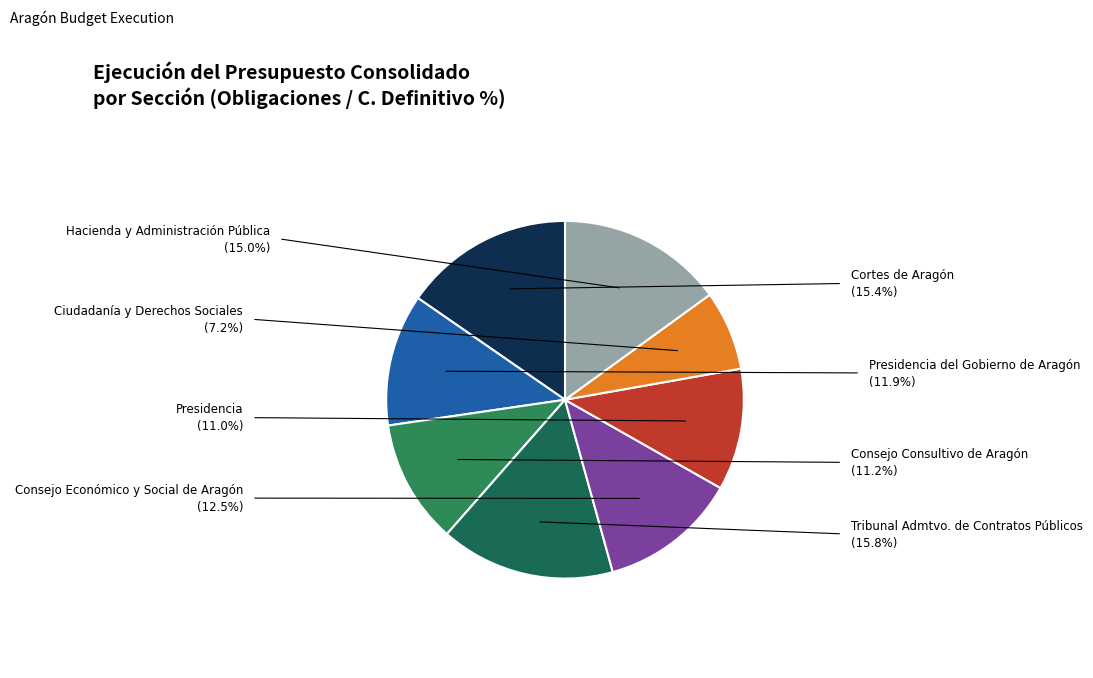

To the nearest percent, what is the average slice percentage?

12%